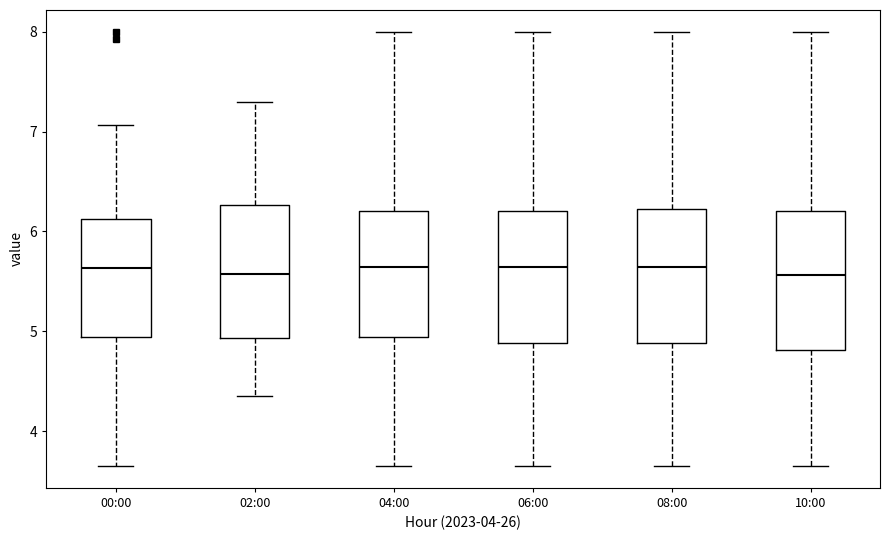

Reading left to right, transcribe this box plot: for each box, give where its median line is, the range the box spans, and where its two whiskers end, as read against the y-axis. The values are not printed on the chart, so give them approximately, as read against the axis.

00:00: median 5.6, box 4.9 to 6.1, whiskers 3.7 to 7.1
02:00: median 5.6, box 4.9 to 6.3, whiskers 4.4 to 7.3
04:00: median 5.6, box 4.9 to 6.2, whiskers 3.7 to 8.0
06:00: median 5.6, box 4.9 to 6.2, whiskers 3.7 to 8.0
08:00: median 5.6, box 4.9 to 6.2, whiskers 3.7 to 8.0
10:00: median 5.6, box 4.8 to 6.2, whiskers 3.7 to 8.0